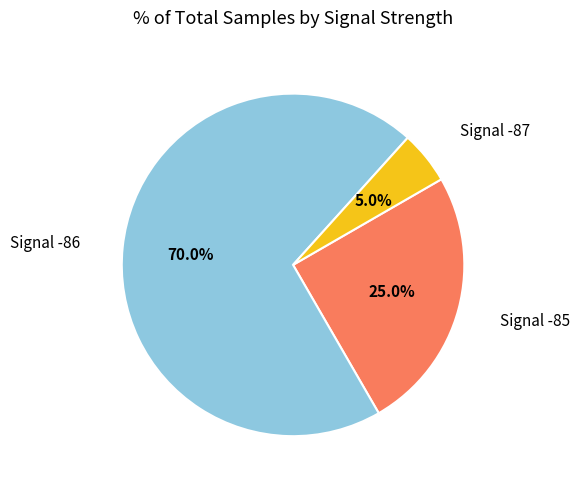

Is there a majority slice in this chart?

Yes